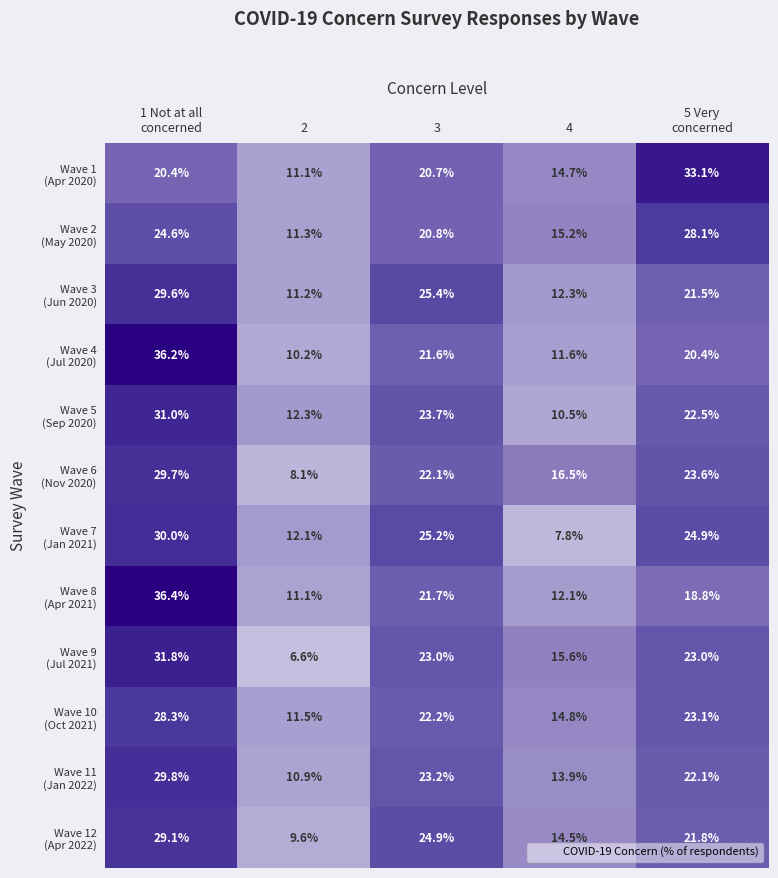

How many series are shown in this chart?

12